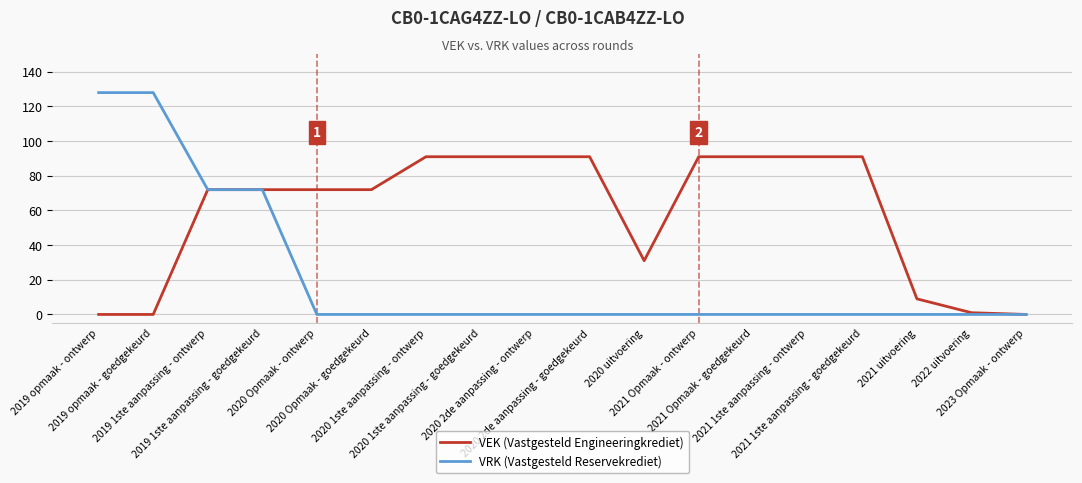

How many lines are shown in the chart?

2